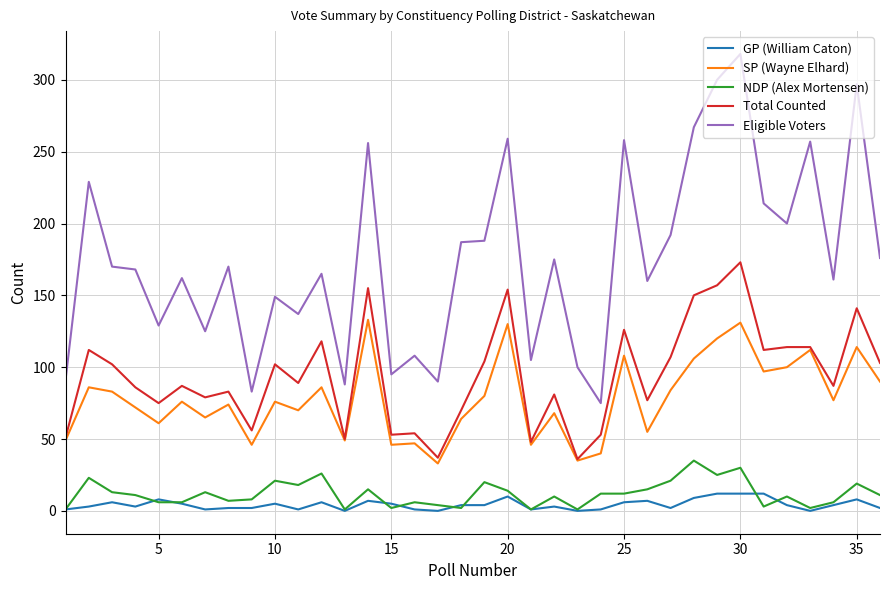

Rank the series by their maximum value, from highest to lowest.

Eligible Voters, Total Counted, SP (Wayne Elhard), NDP (Alex Mortensen), GP (William Caton)